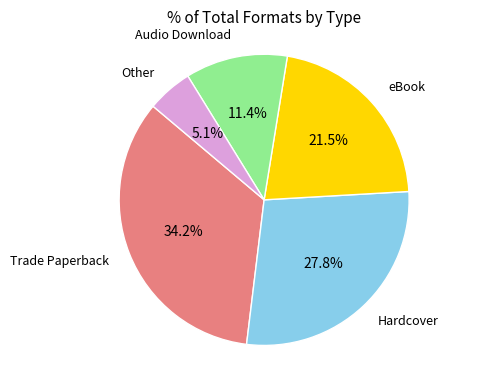

Which slice is the smallest?

Other